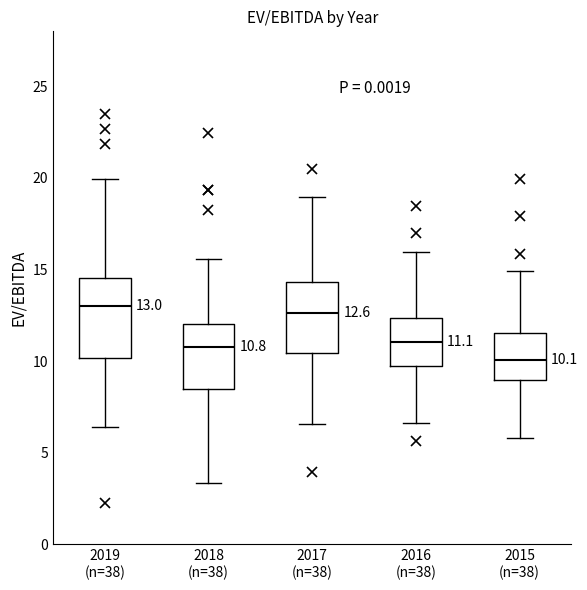

Which box has the lowest median line?

2015 (n=38)